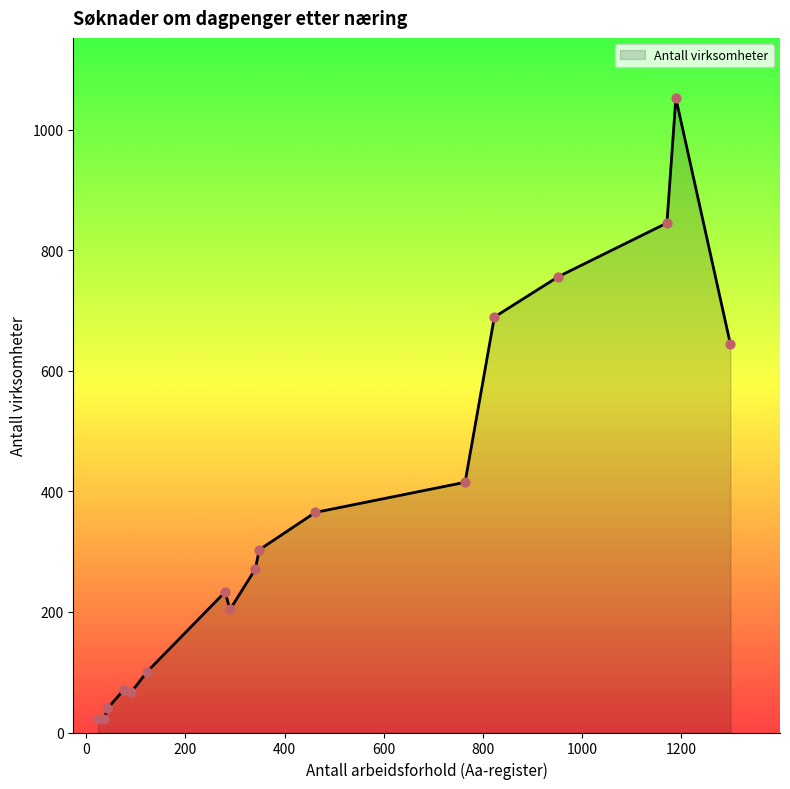

What is the difference between the maximum and minimum values?

1030